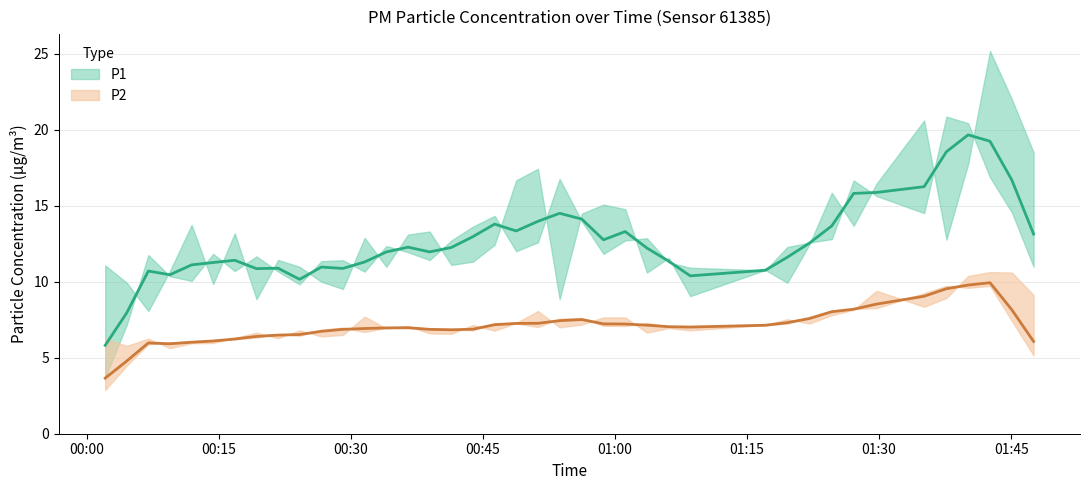

Which has a higher value, 0 or 22?

22